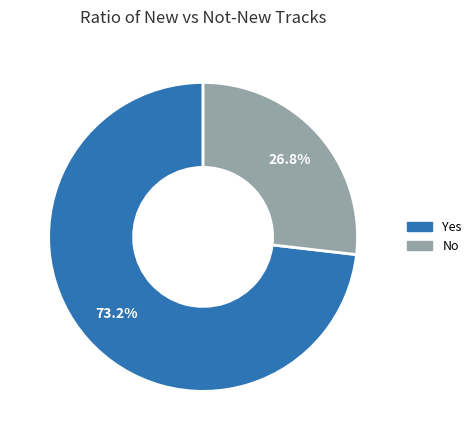

What is the majority slice?

Yes